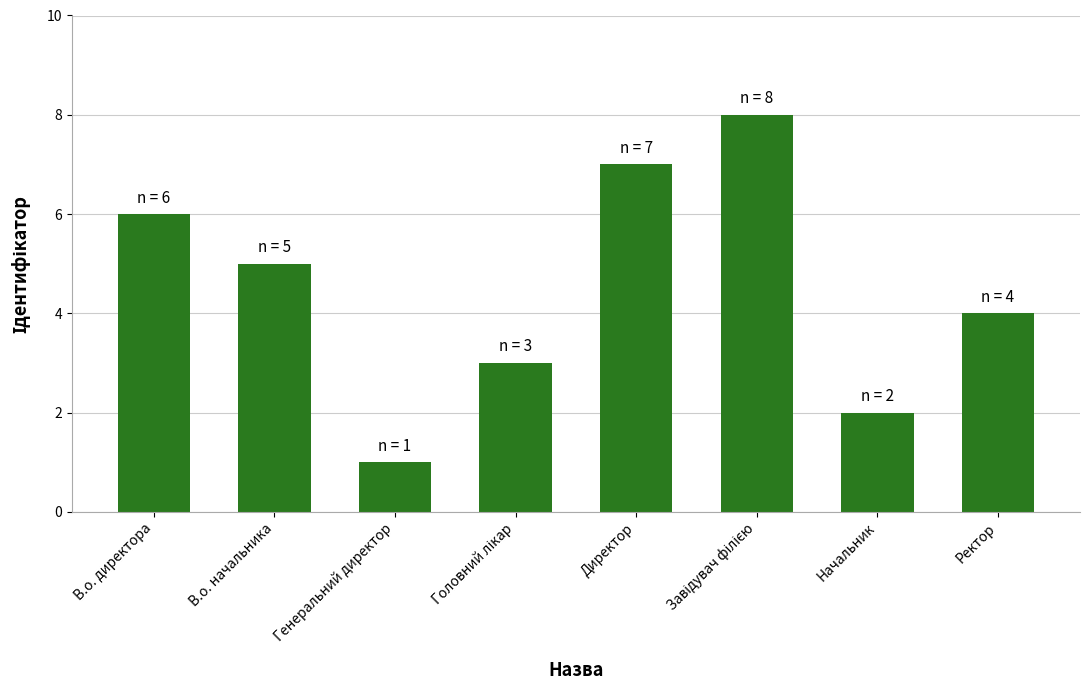

Read the value at В.о. директора.

6